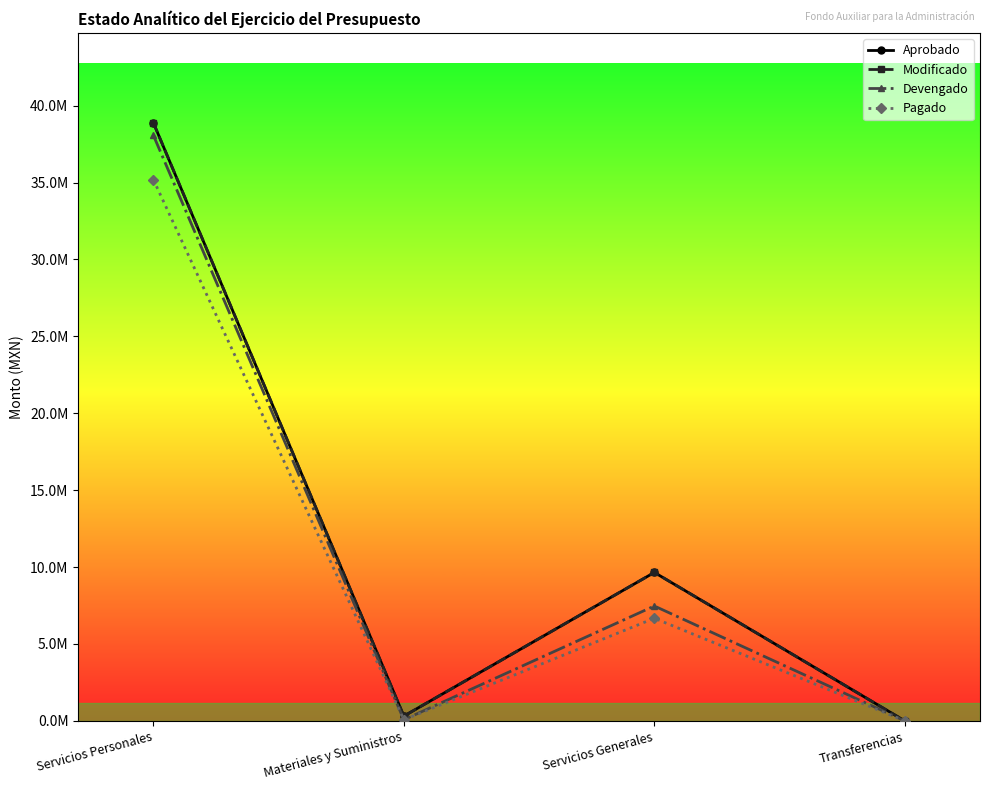

What is the difference between the highest and lowest values at Servicios Generales?

2979350.8